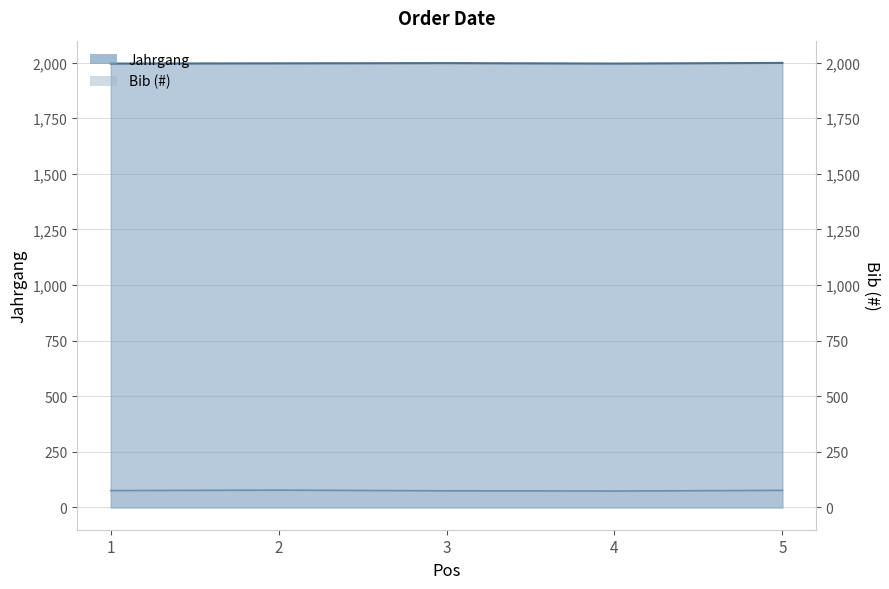

What value does the Jahrgang series have at 4?

1996